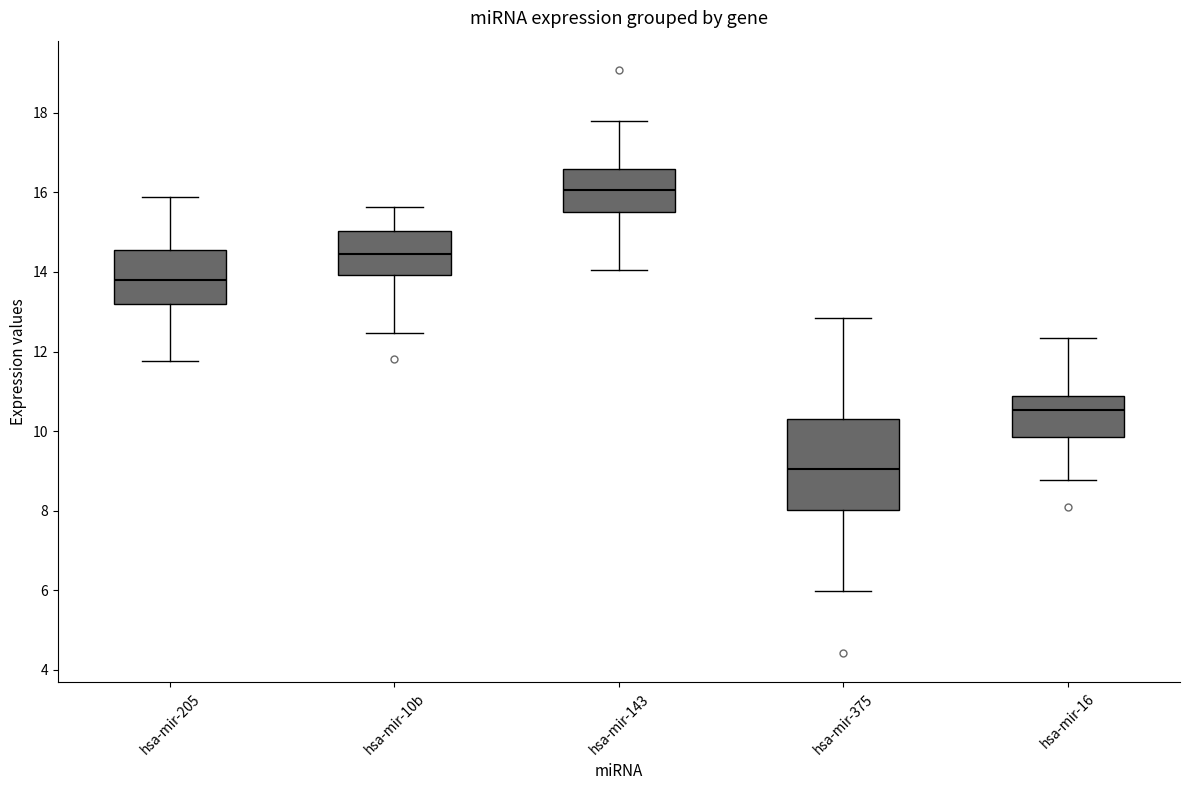

Reading left to right, transcribe this box plot: for each box, give where its median line is, the range the box spans, and where its two whiskers end, as read against the y-axis. The values are not printed on the chart, so give them approximately, as read against the axis.

hsa-mir-205: median 13.8, box 13.2 to 14.6, whiskers 11.8 to 15.8
hsa-mir-10b: median 14.4, box 14.0 to 15.0, whiskers 12.4 to 15.6
hsa-mir-143: median 16.0, box 15.6 to 16.6, whiskers 14.0 to 17.8
hsa-mir-375: median 9.0, box 8.0 to 10.2, whiskers 6.0 to 12.8
hsa-mir-16: median 10.6, box 9.8 to 10.8, whiskers 8.8 to 12.4